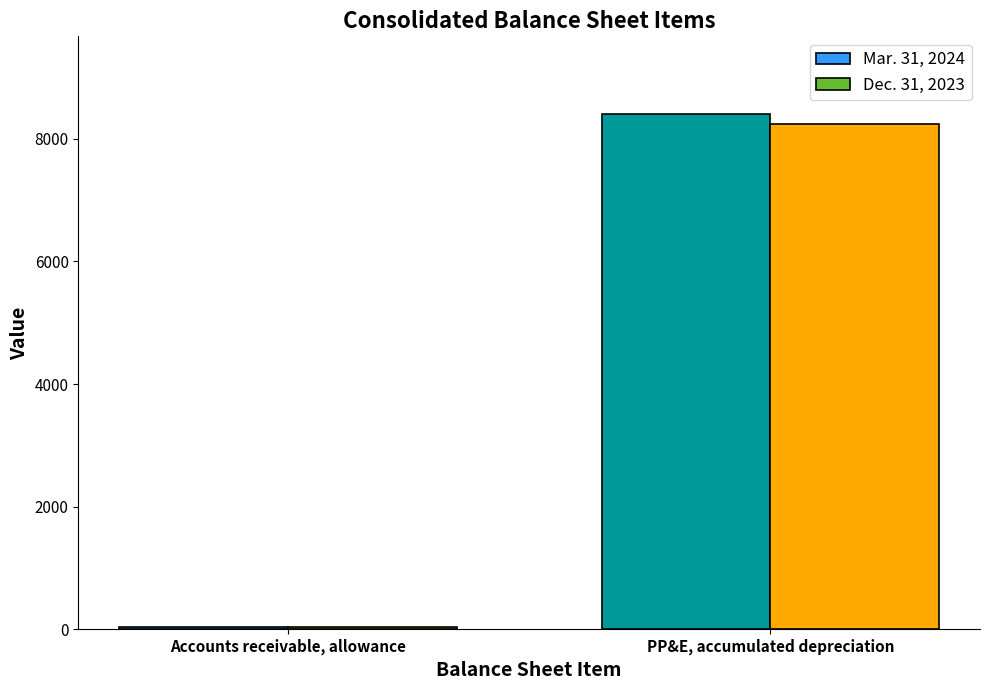

Reading left to right, transcribe all the data shown in this chart.

Mar. 31, 2024: 38	8410
Dec. 31, 2023: 34	8239